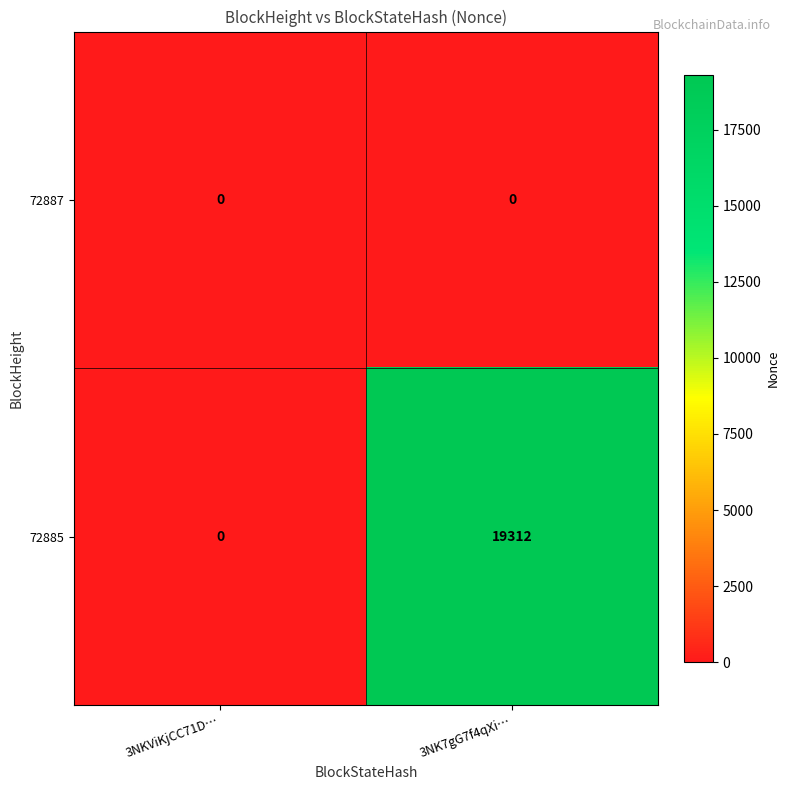

Reading left to right, what are all the values shown in this chart?

72887: 3NKViKjCC71D…=0	3NK7gG7f4qXi…=0
72885: 3NKViKjCC71D…=0	3NK7gG7f4qXi…=19312